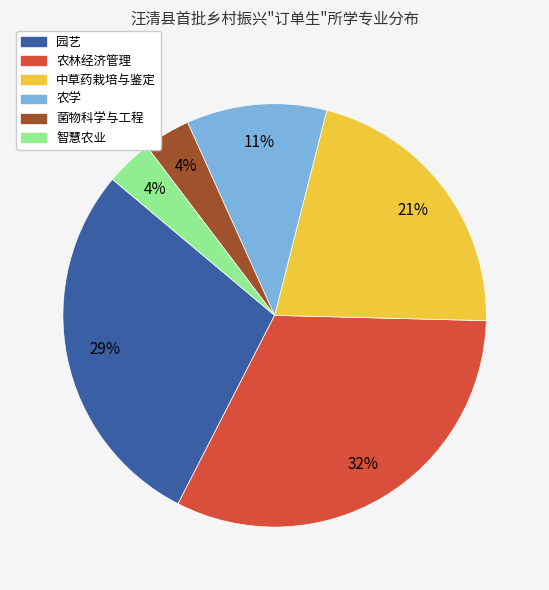

To the nearest percent, what is the average slice percentage?

17%